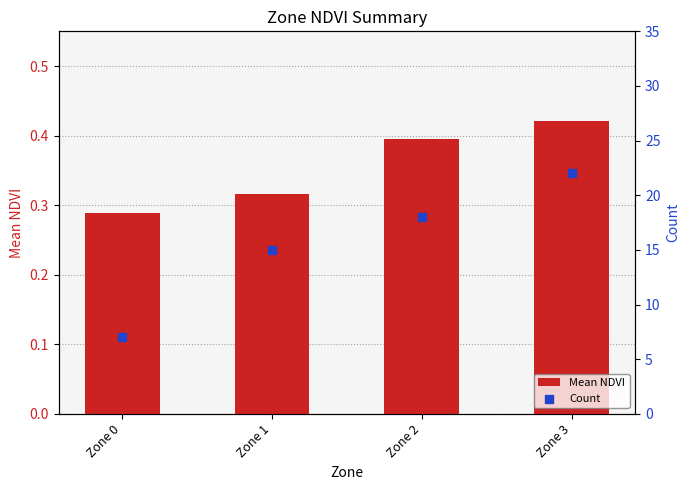

Which series contains the lowest Y value?

Mean NDVI